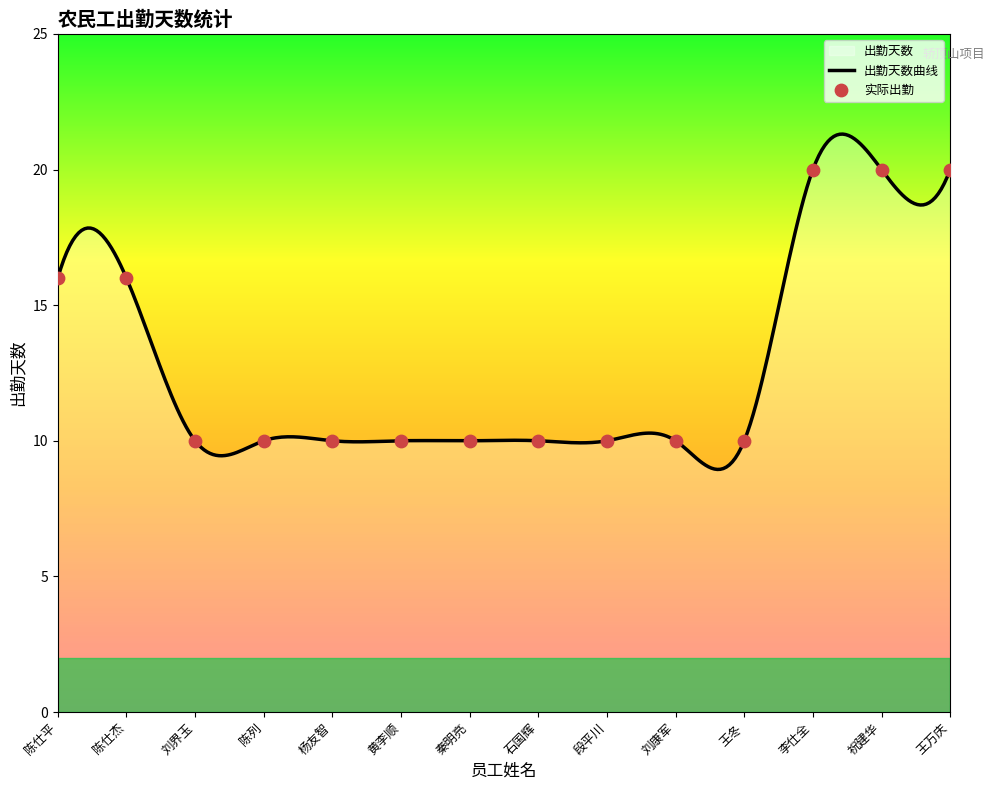

Approximately how many times larger is the value at 陈仕平 compared to 陈列?

1.6